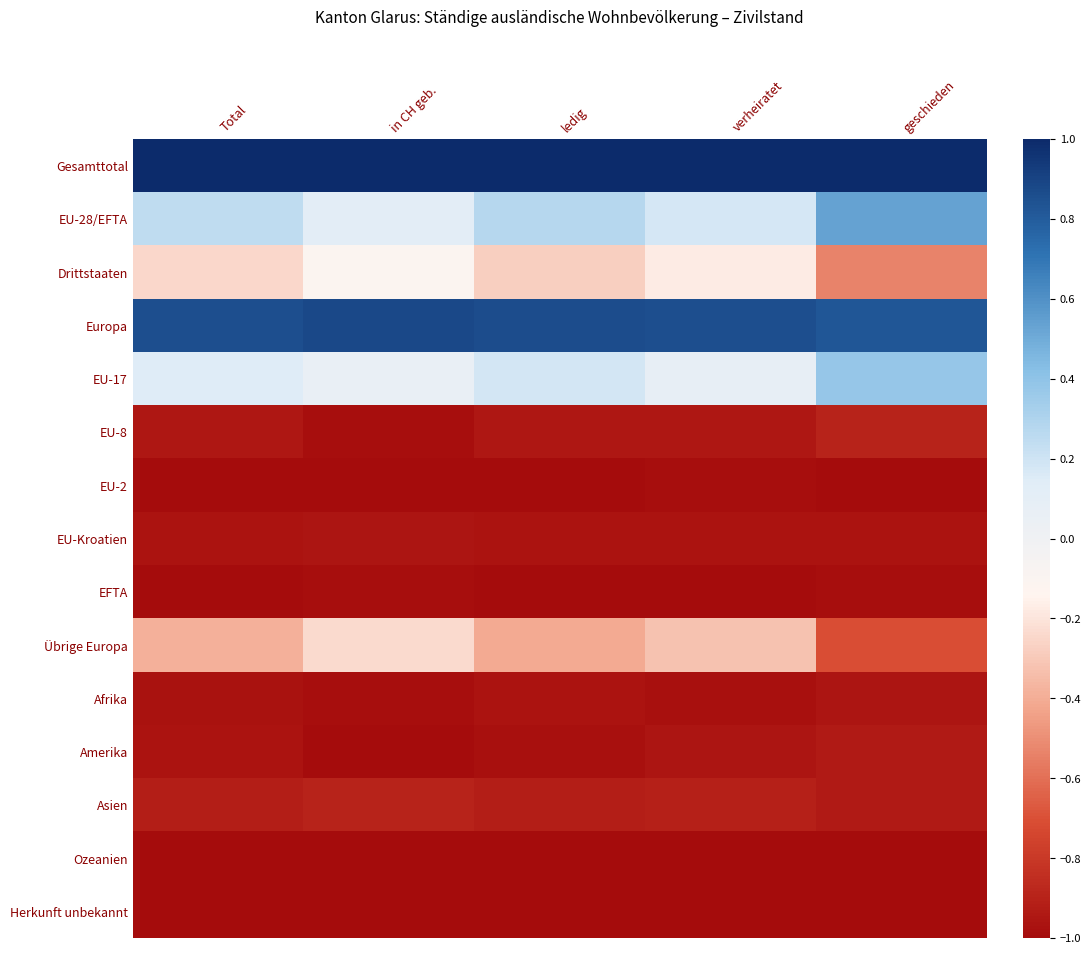

Which series has the largest total across all categories?

Gesamttotal